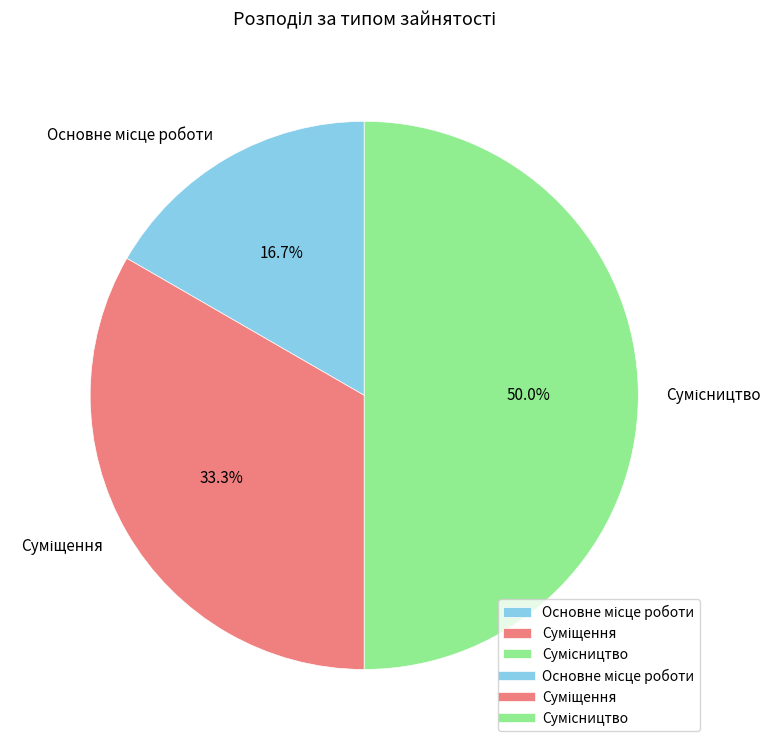

Does any single category account for the majority?

No